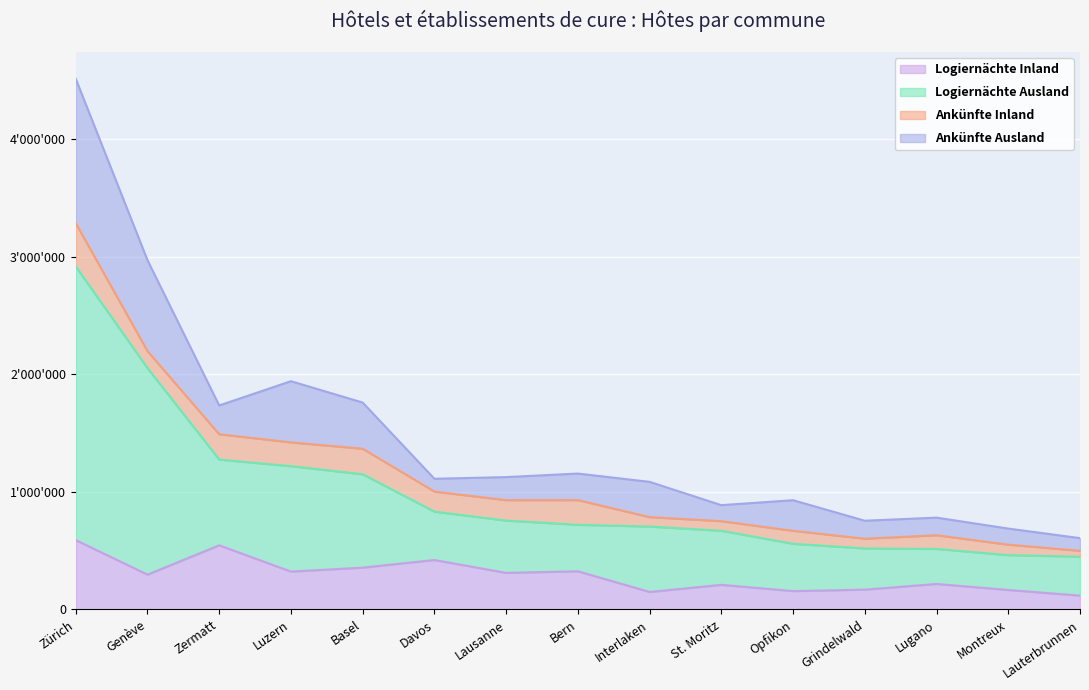

How many values in the Logiernächte Inland series are below 295975?

7